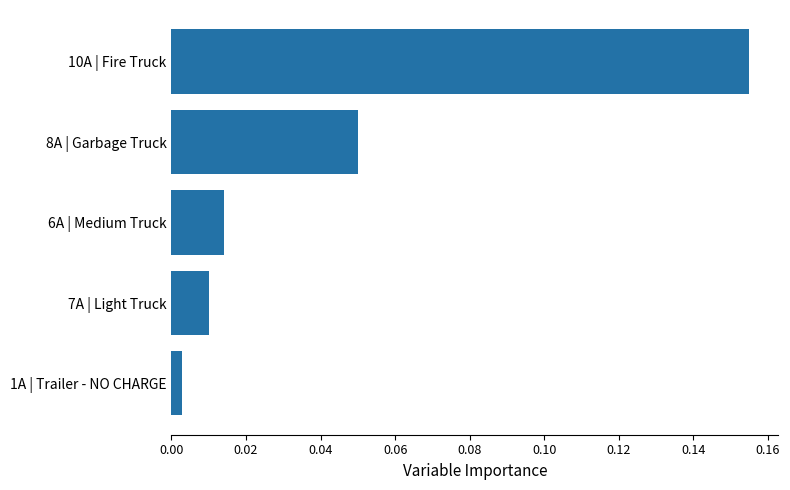

At which category does the chart reach its peak across all series?

10A | Fire Truck